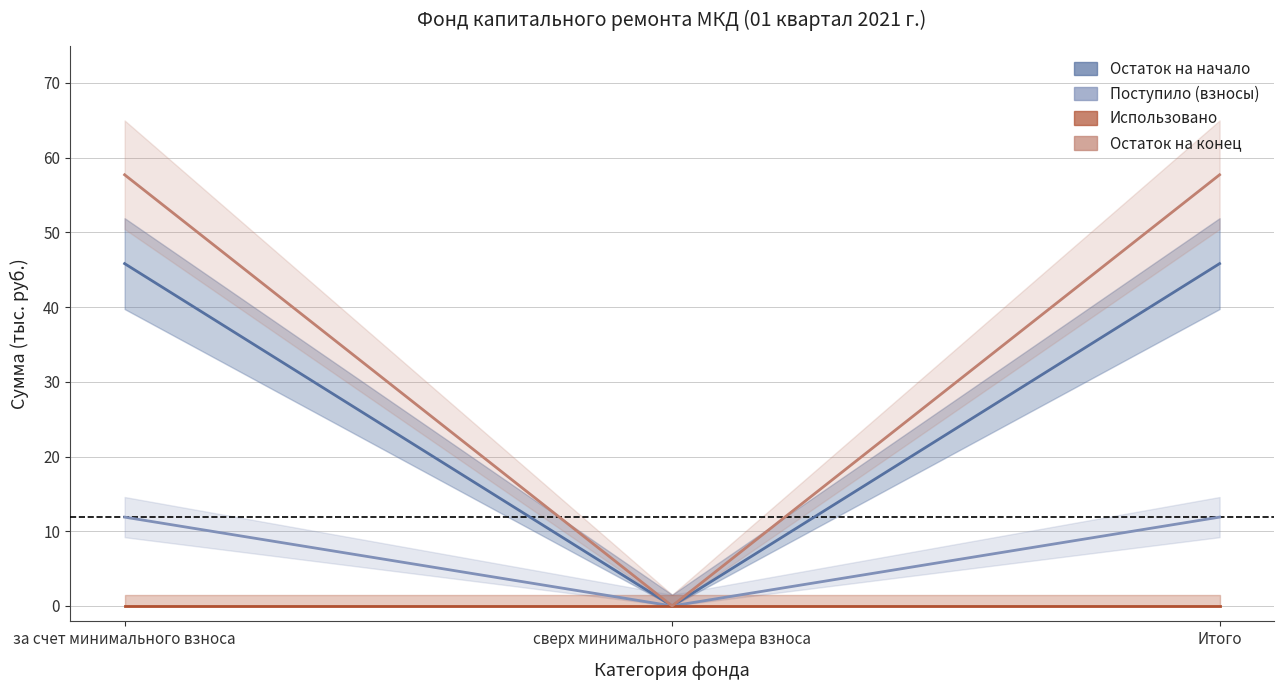

Between за счет минимального взноса and Итого, which series saw the biggest shift?

Остаток на начало